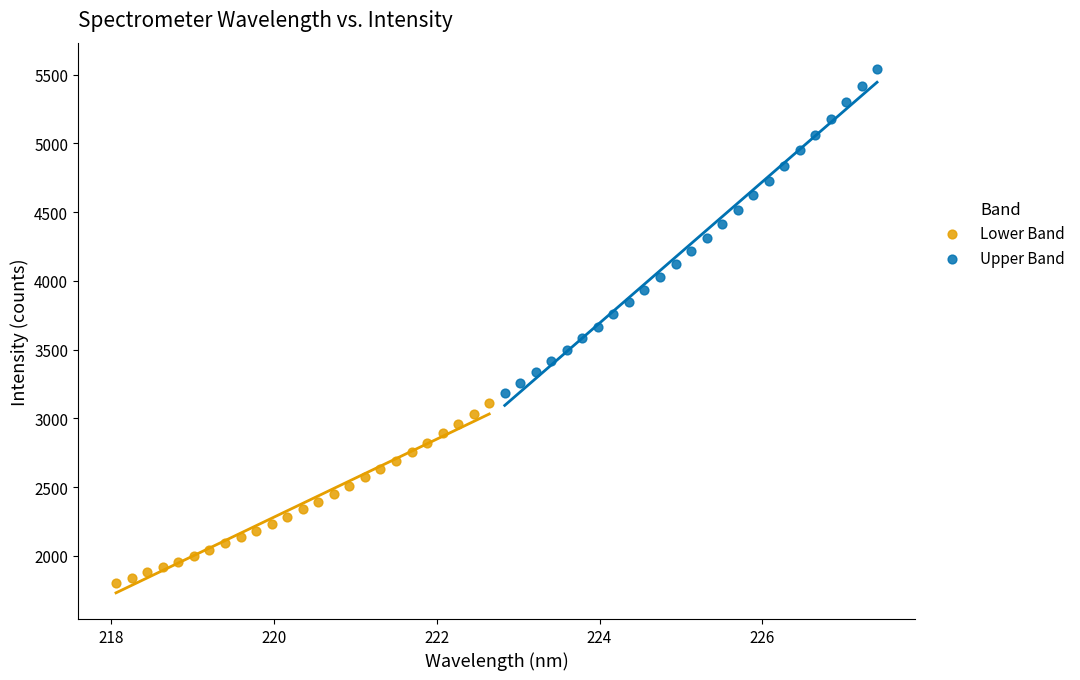

Which series reaches the maximum Y coordinate?

Upper Band